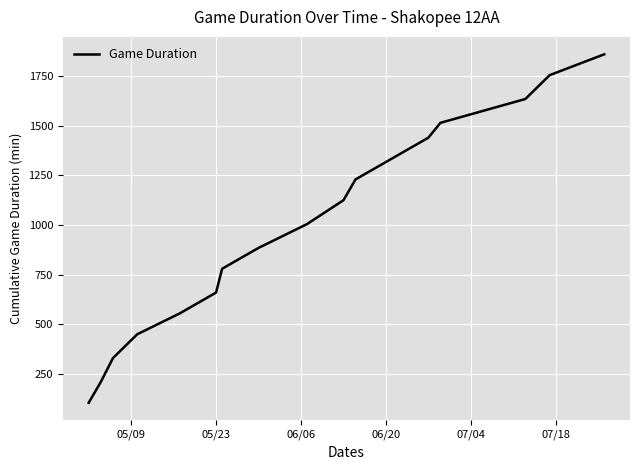

What is the minimum value shown in the chart?

105